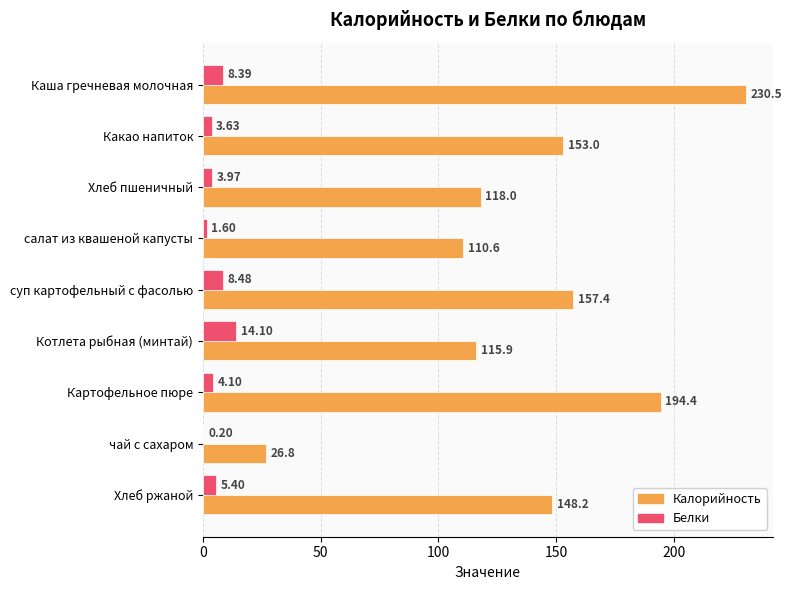

Which series changed the most between Хлеб пшеничный and суп картофельный с фасолью?

Калорийность